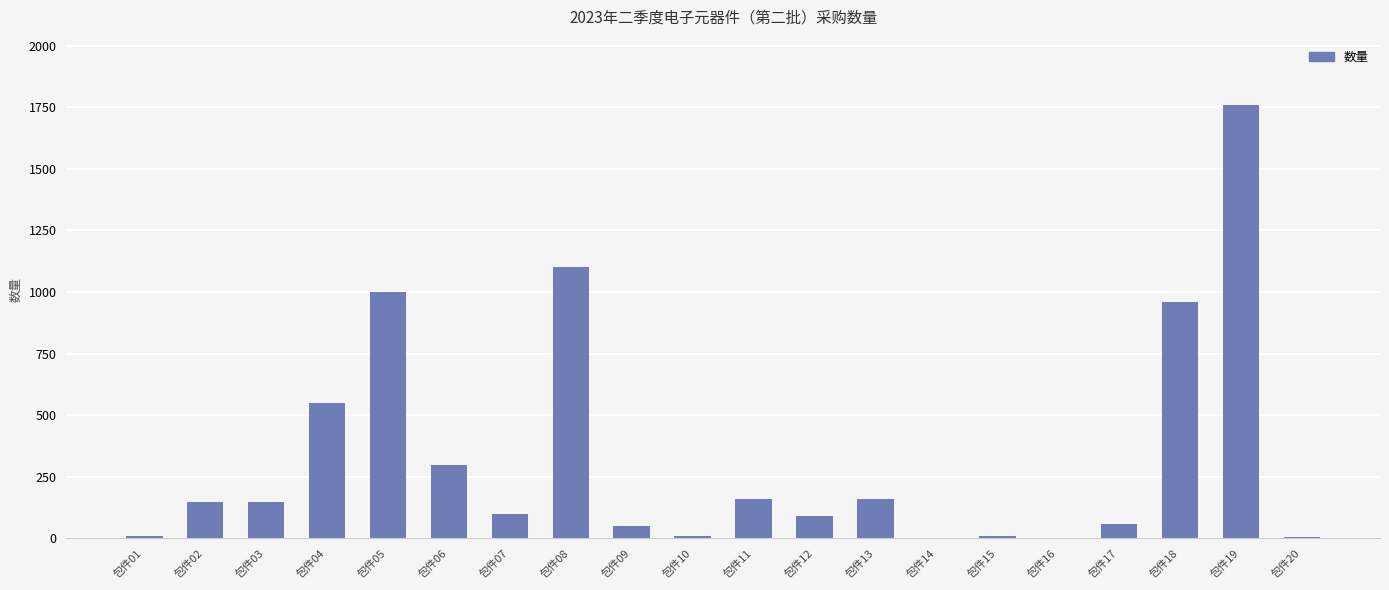

The value at 包件18 is 960. True or false?

True